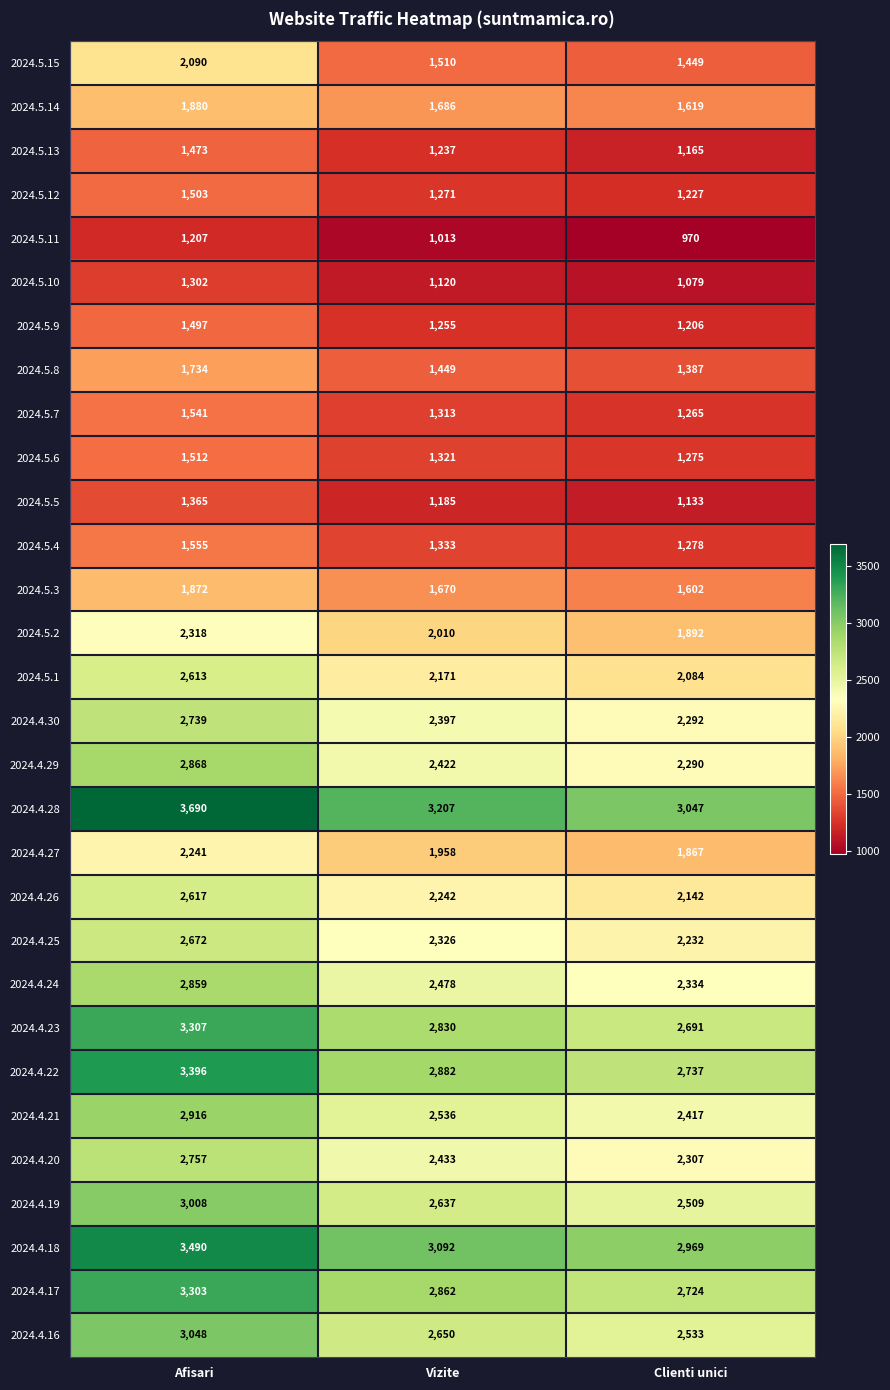

Which category has the lowest value across all series?

Clienti unici